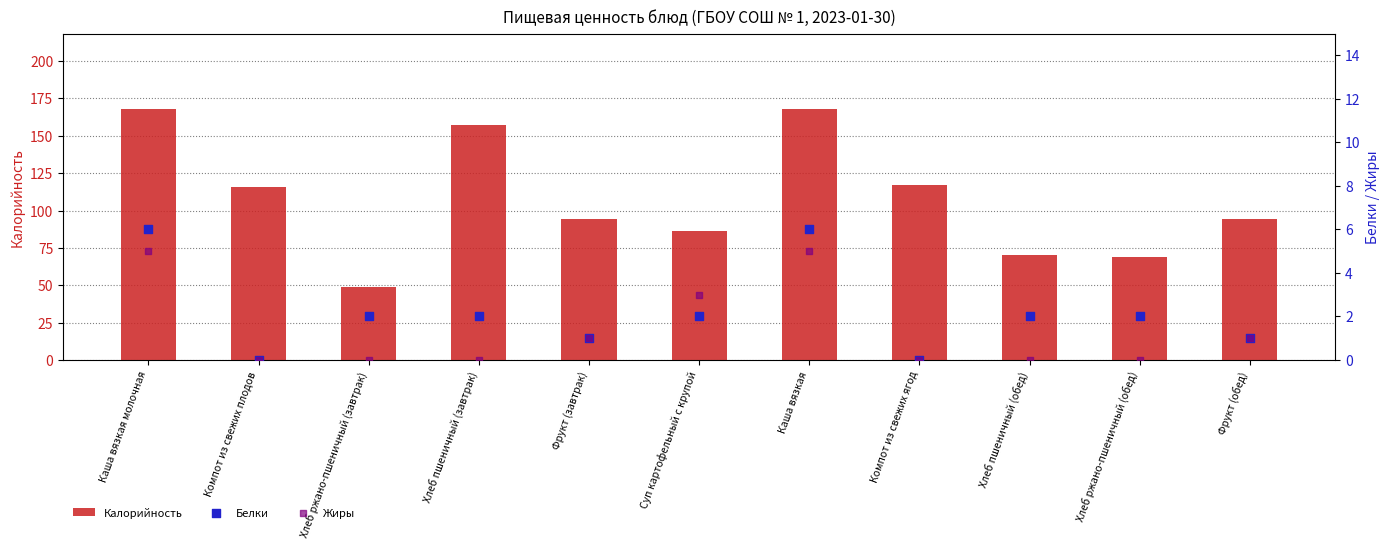

Which series contains the highest Y value?

Калорийность